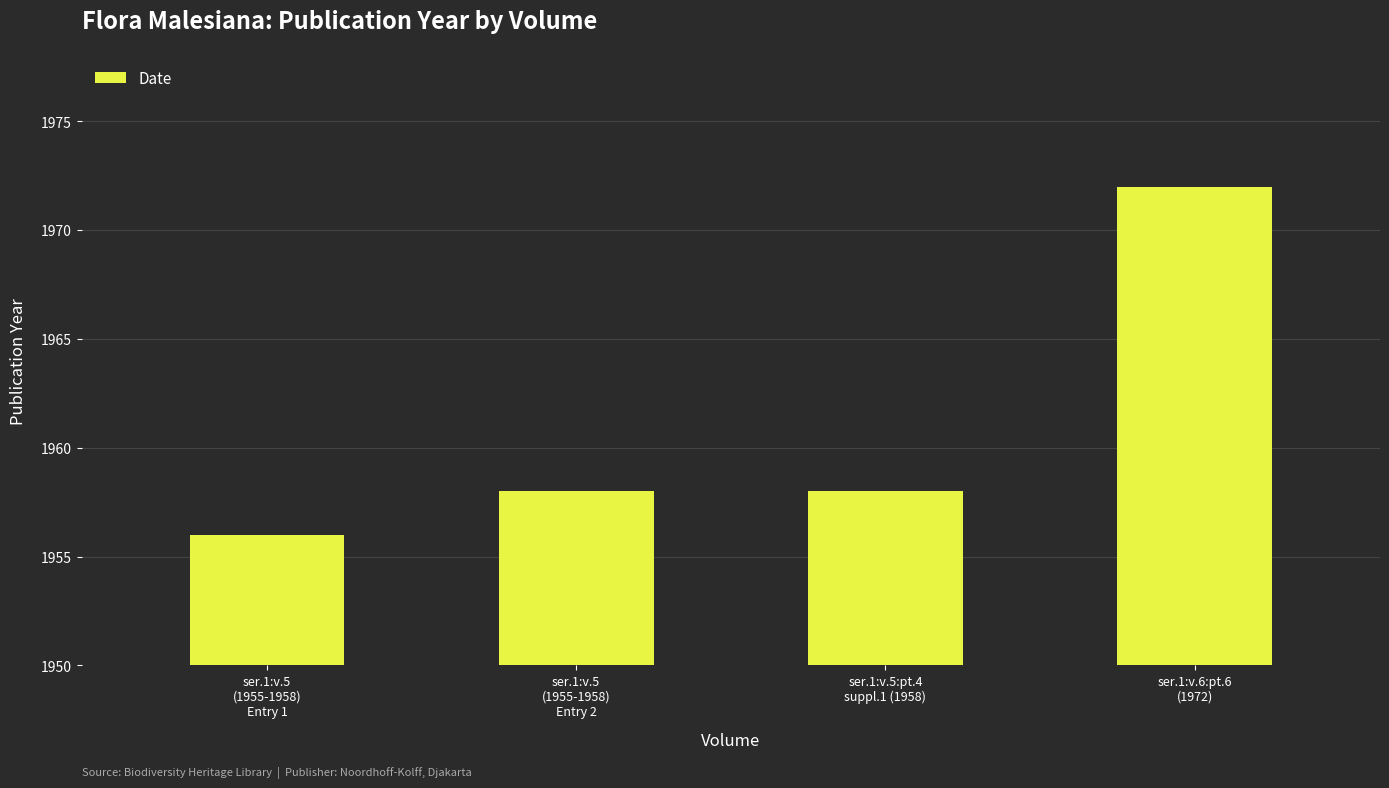

Rank the categories by value from lowest to highest.

ser.1:v.5
(1955-1958)
Entry 1, ser.1:v.5
(1955-1958)
Entry 2, ser.1:v.5:pt.4
suppl.1 (1958), ser.1:v.6:pt.6
(1972)